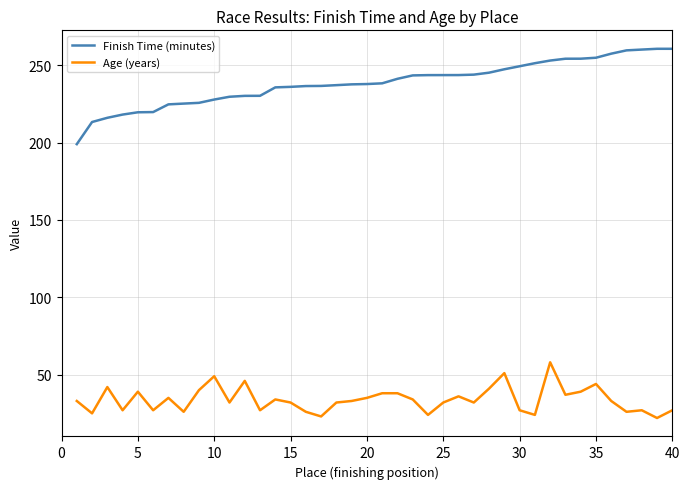

What are all the series names shown in the legend?

Finish Time (minutes), Age (years)